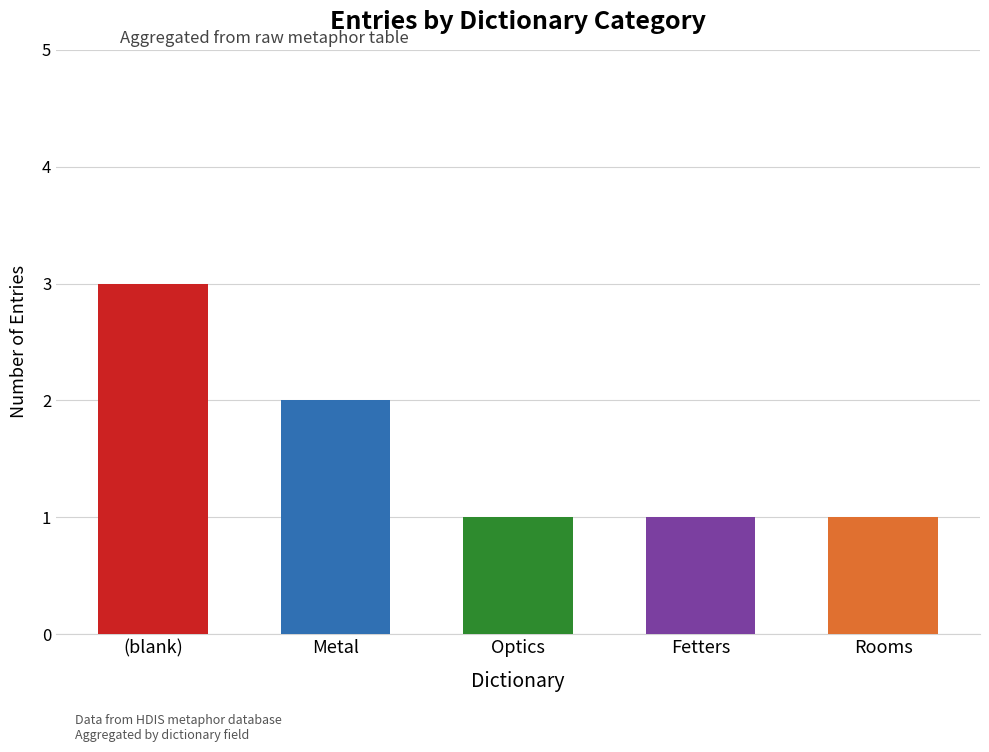

How many distinct data groups are displayed?

1